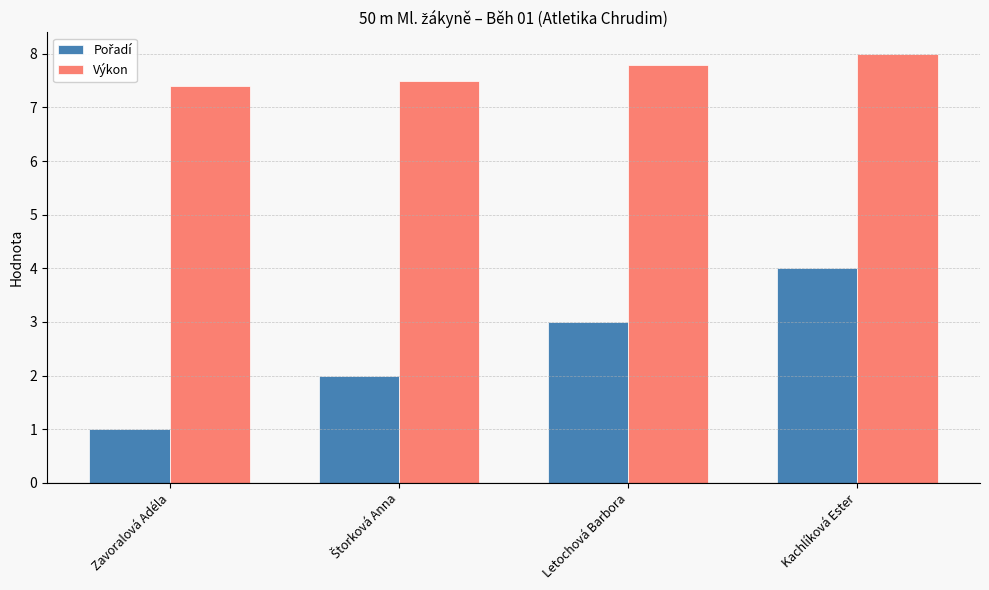

What is the label of the 4th bar from the right?

Zavoralová Adéla